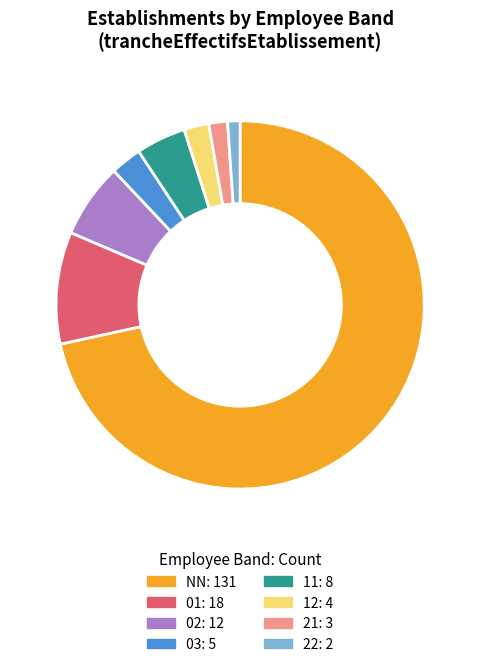

Do 03 and 01 together represent more than half of the pie?

No